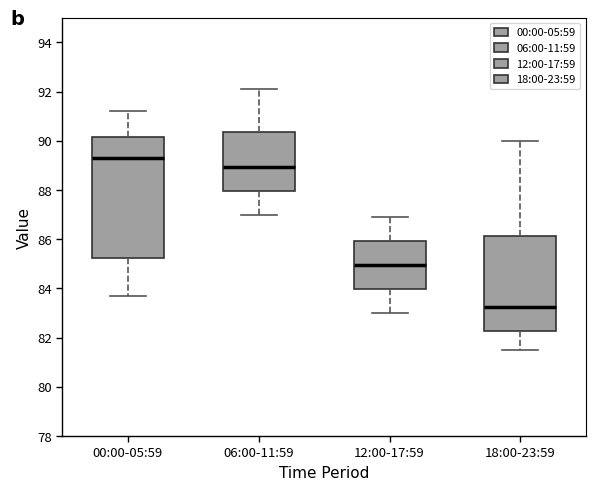

Reading left to right, transcribe this box plot: for each box, give where its median line is, the range the box spans, and where its two whiskers end, as read against the y-axis. The values are not printed on the chart, so give them approximately, as read against the axis.

00:00-05:59: median 89.4, box 85.2 to 90.2, whiskers 83.8 to 91.2
06:00-11:59: median 89.0, box 88.0 to 90.4, whiskers 87.0 to 92.2
12:00-17:59: median 85.0, box 84.0 to 86.0, whiskers 83.0 to 87.0
18:00-23:59: median 83.2, box 82.2 to 86.2, whiskers 81.6 to 90.0